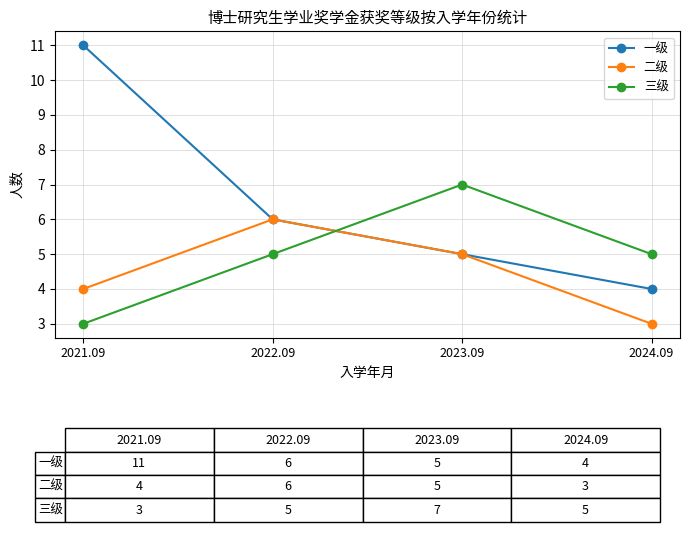

Count the number of categories in the chart.

4